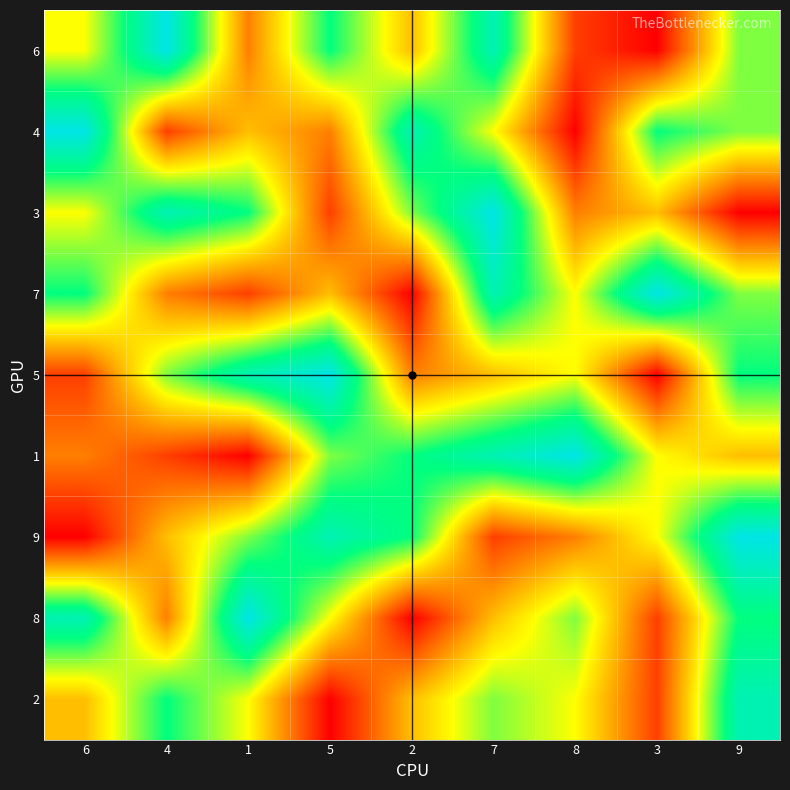

How many data points does each series have?

9